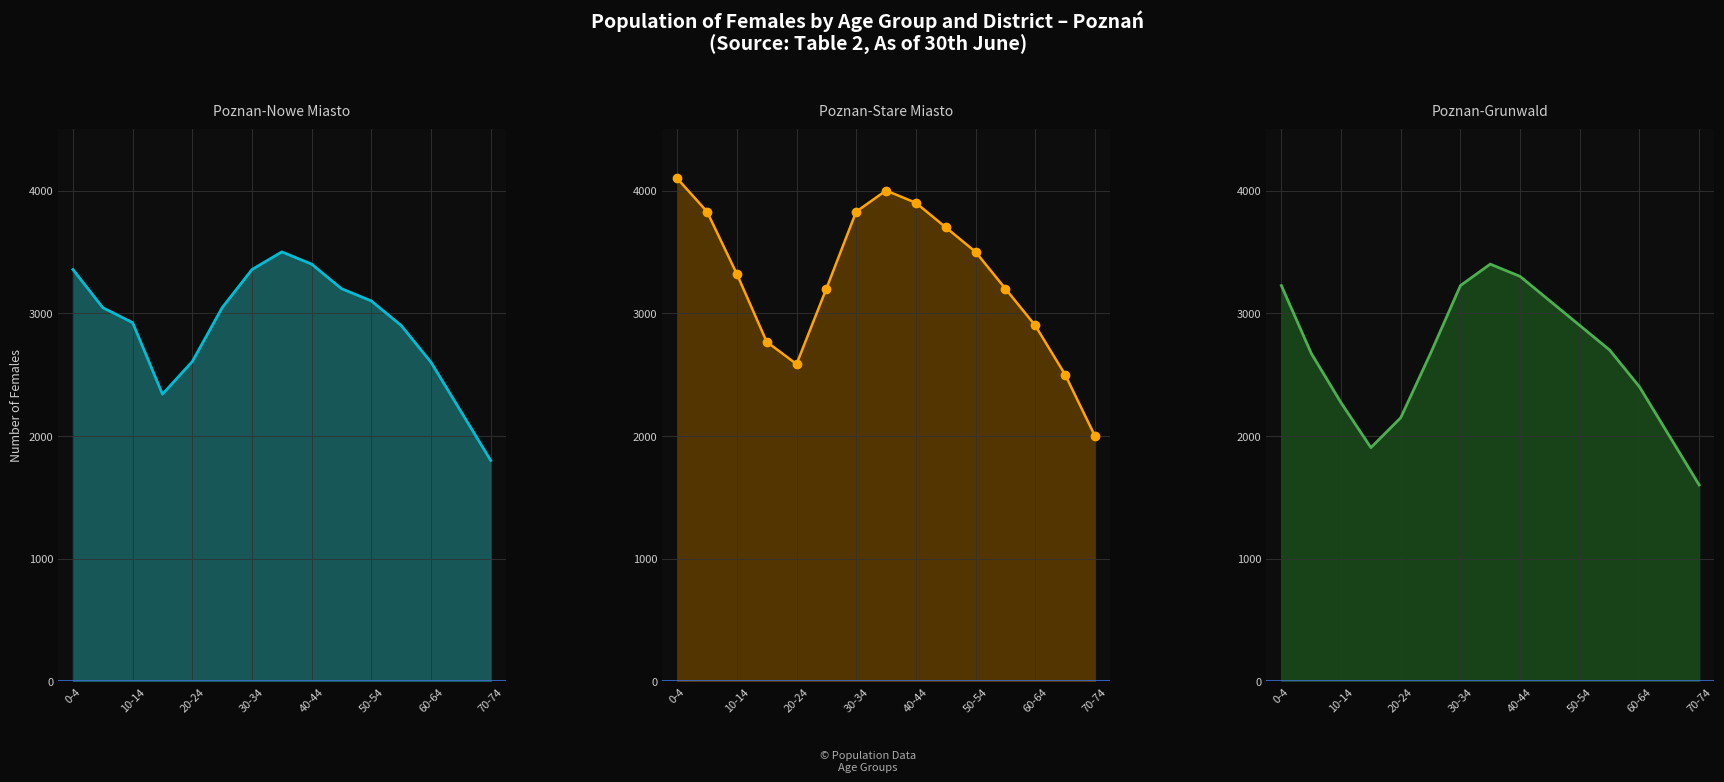

List the series in order of their overall mean, lowest first.

Poznan-Grunwald line, Poznan-Nowe Miasto line, Poznan-Stare Miasto line